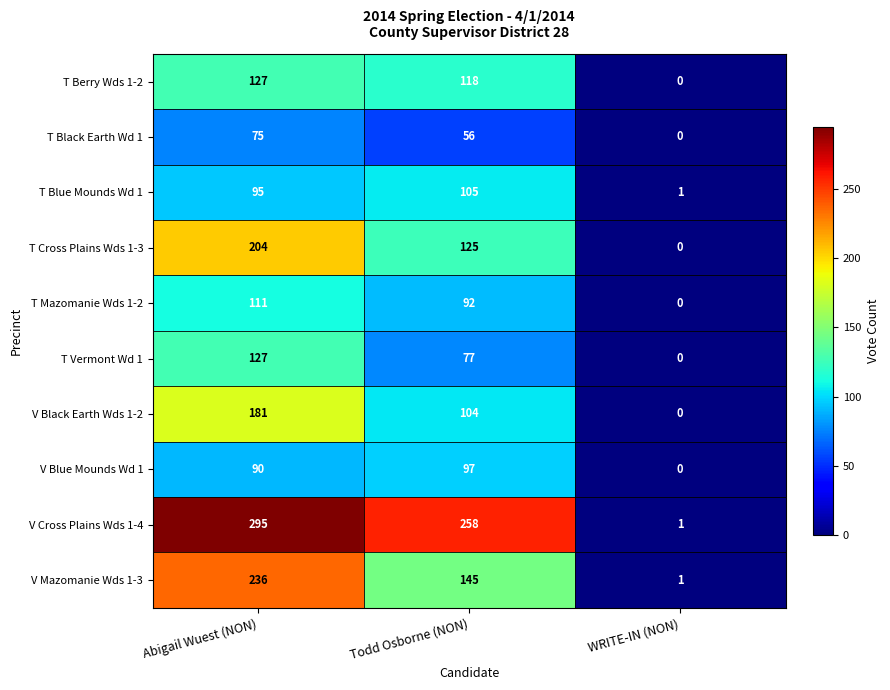

What value does the V Blue Mounds Wd 1 series have at Abigail Wuest (NON), to the nearest 5?

90